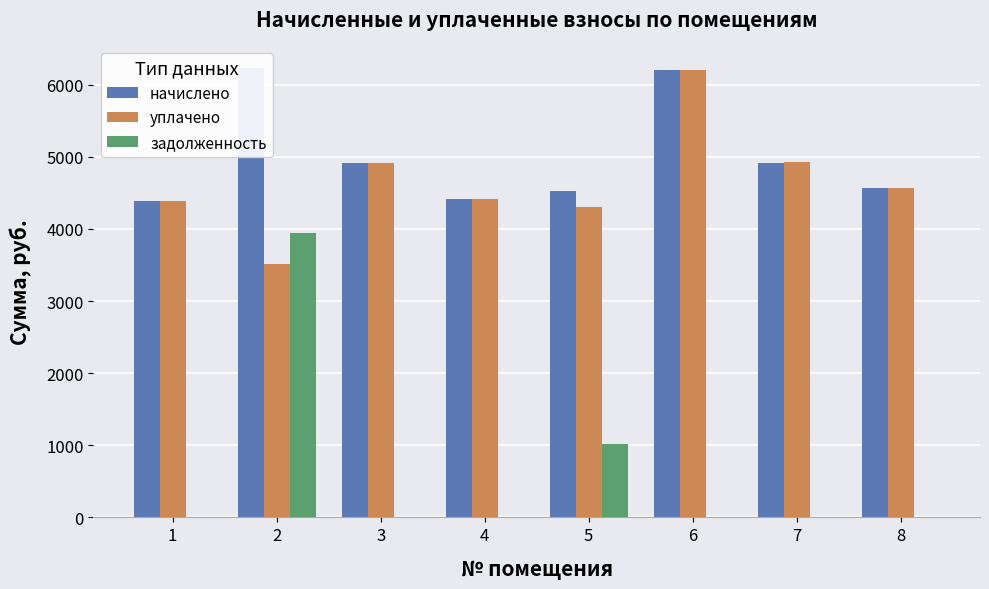

Is it true that уплачено equals 6239.9 at 2?

False